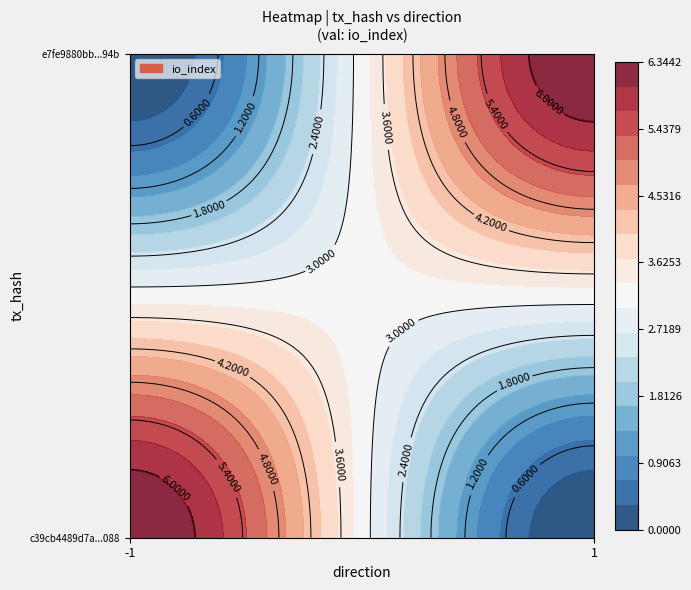

What is the difference between the highest and lowest values at direction?

2.0